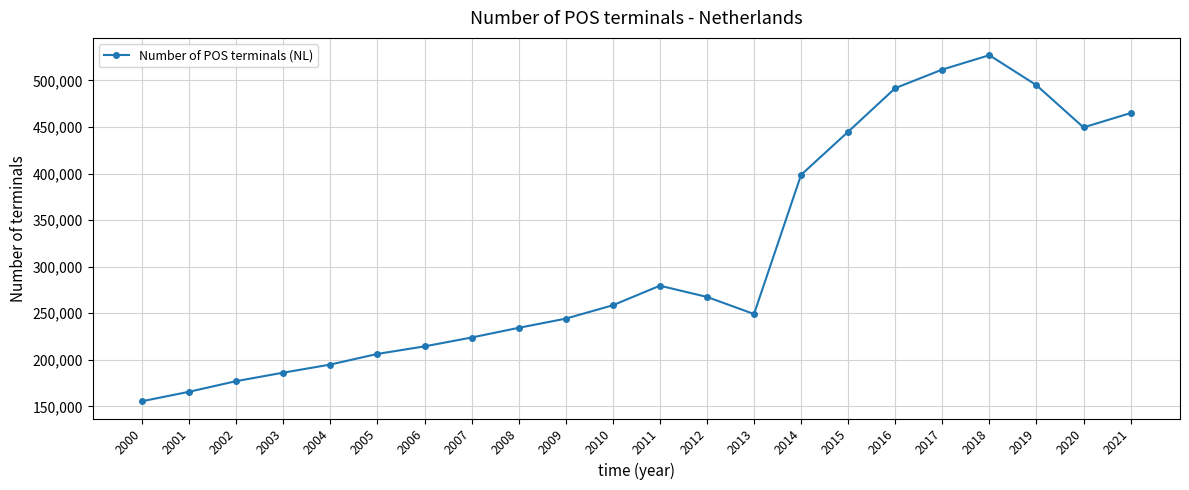

Which has a higher value, 2004 or 2013?

2013